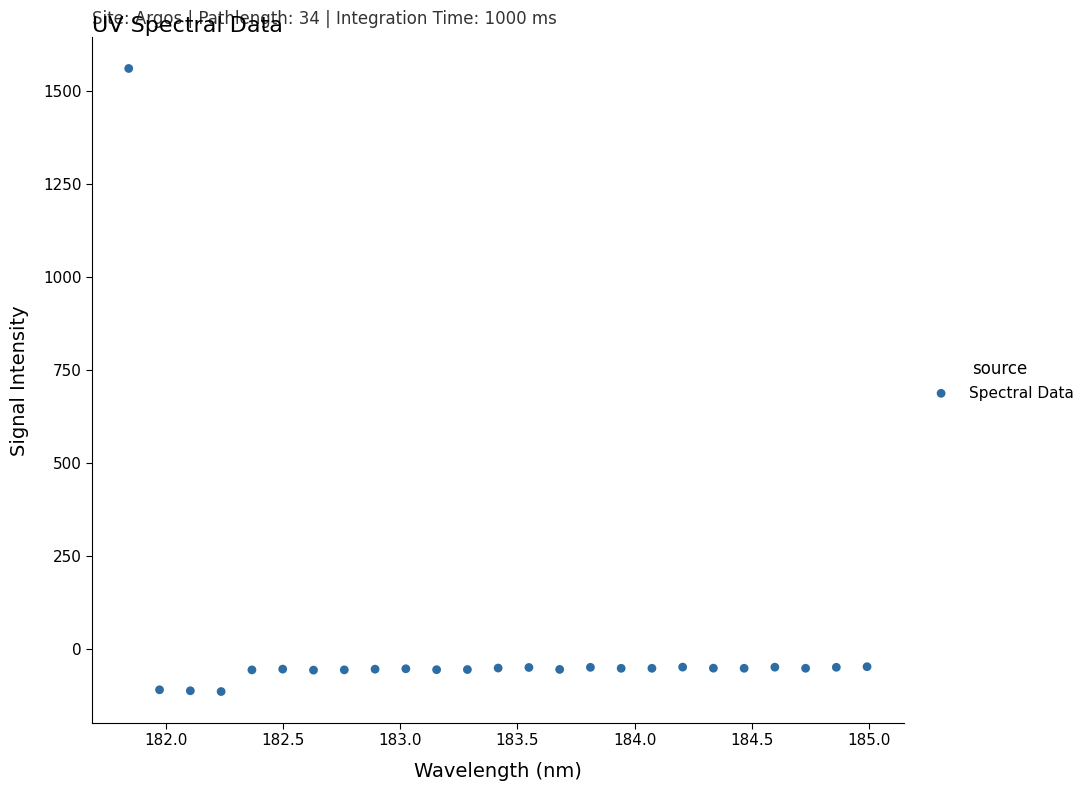

What is the range of Y values (max minus min)?

1675.0